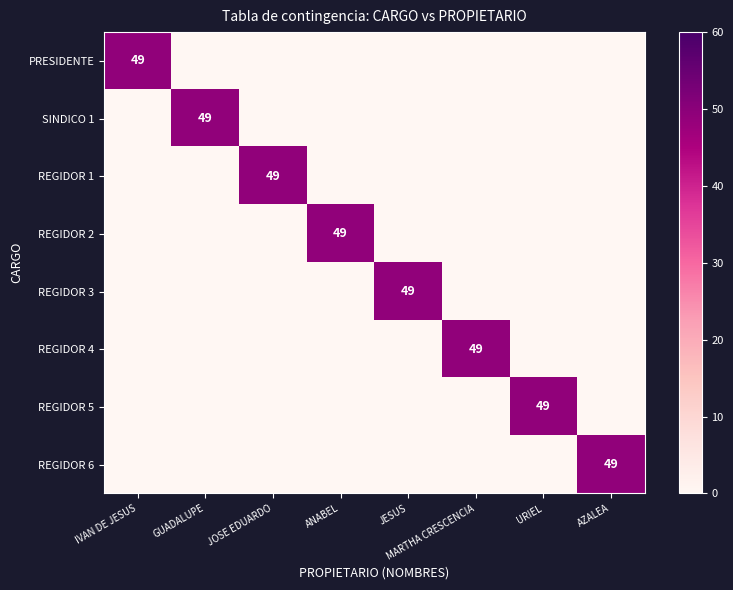

Which has a higher value, IVAN DE JESUS or MARTHA CRESCENCIA?

IVAN DE JESUS